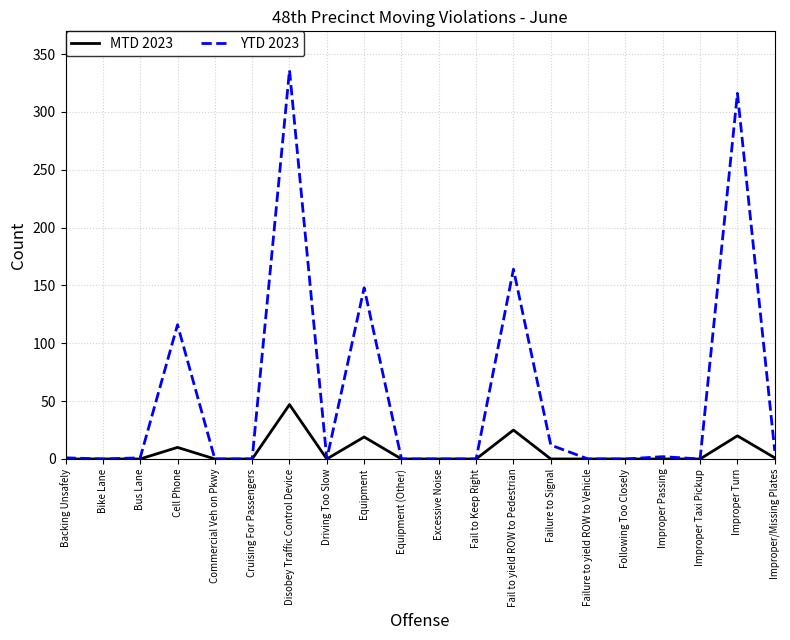

Is it true that MTD 2023 equals 0 at Commercial Veh on Pkwy?

True